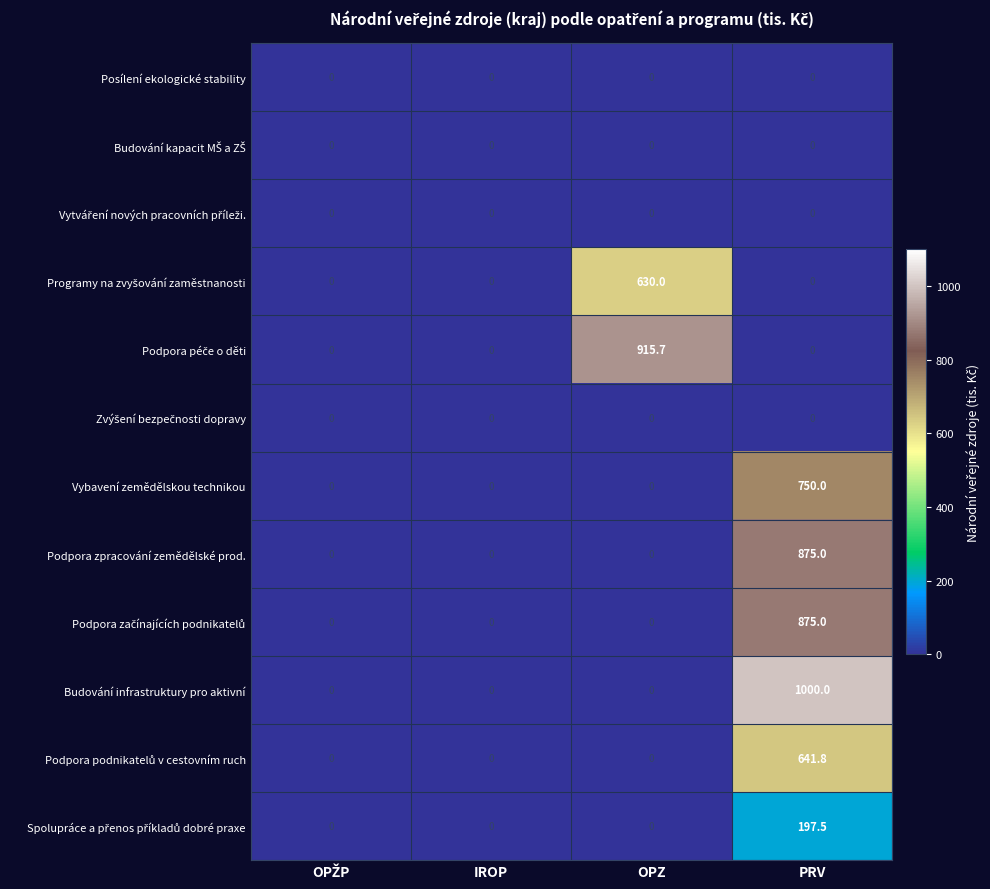

What is the total value across all series at PRV?

4339.3